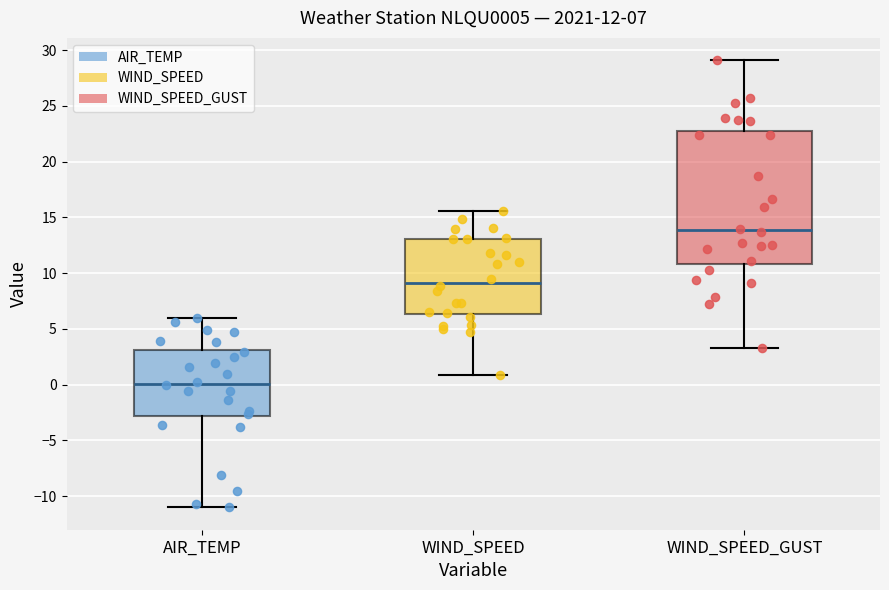

Which box has the lowest median line?

AIR_TEMP